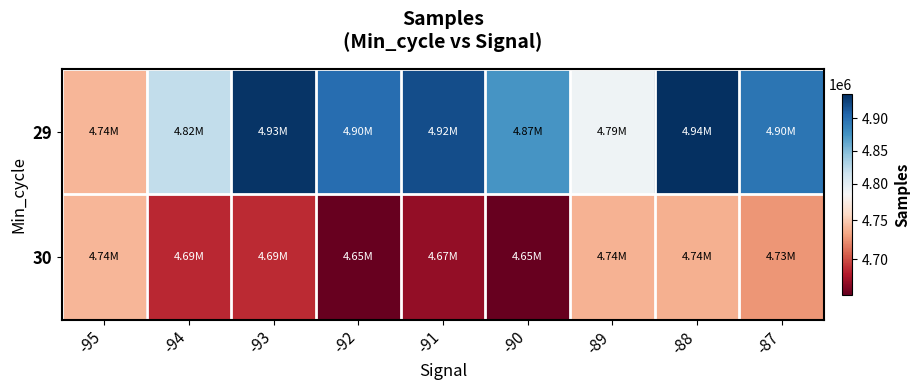

Which label corresponds to the smallest value in the chart?

-92